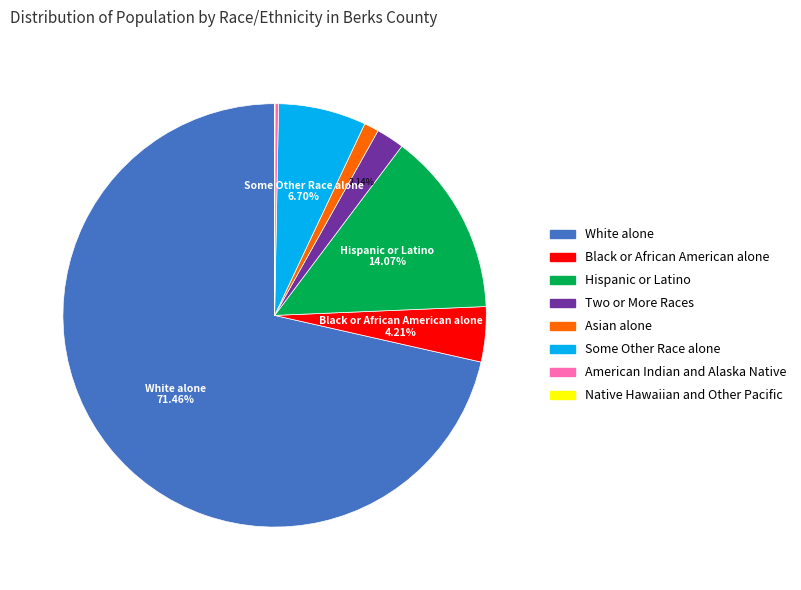

Which category has the biggest portion of the pie?

White alone